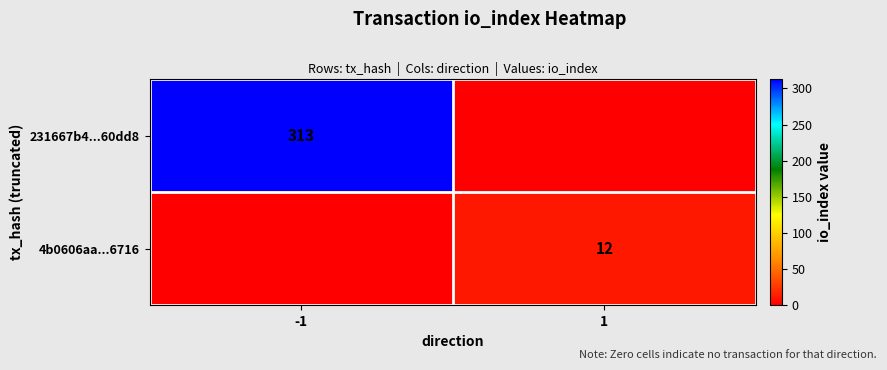

The value of 4b0606aa...6716 at 1 is 4. True or false?

False